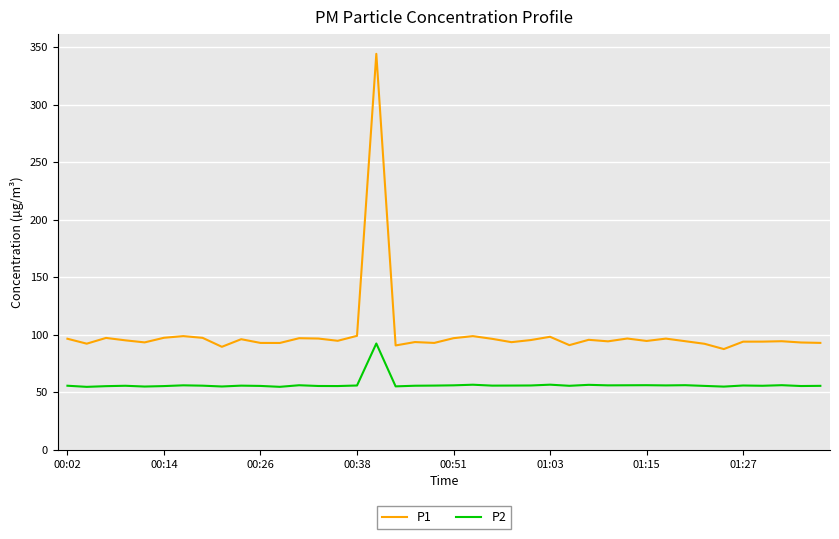

True or false: P2 and P1 intersect in this chart.

False